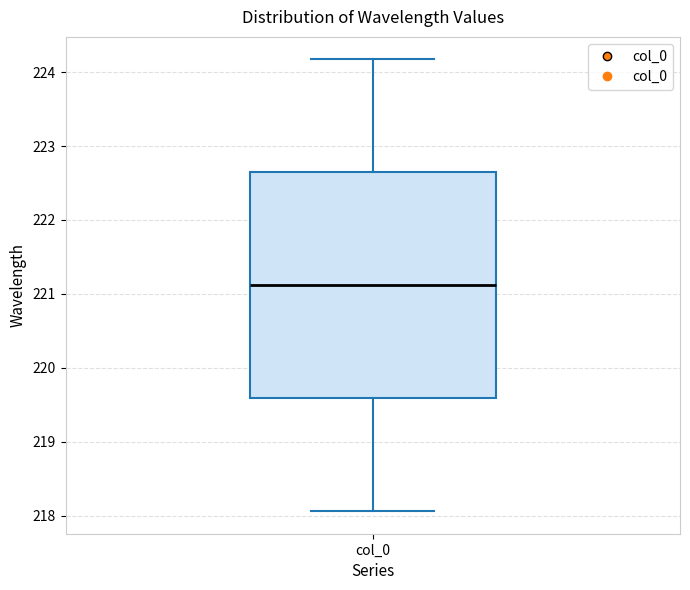

Read this box plot against the y-axis: the position of the median line, the range covered by the box, and the ends of both whiskers. The values are not printed on the chart, so give them approximately, as read against the axis.

median 221.1, box 219.6 to 222.6, whiskers 218.1 to 224.2